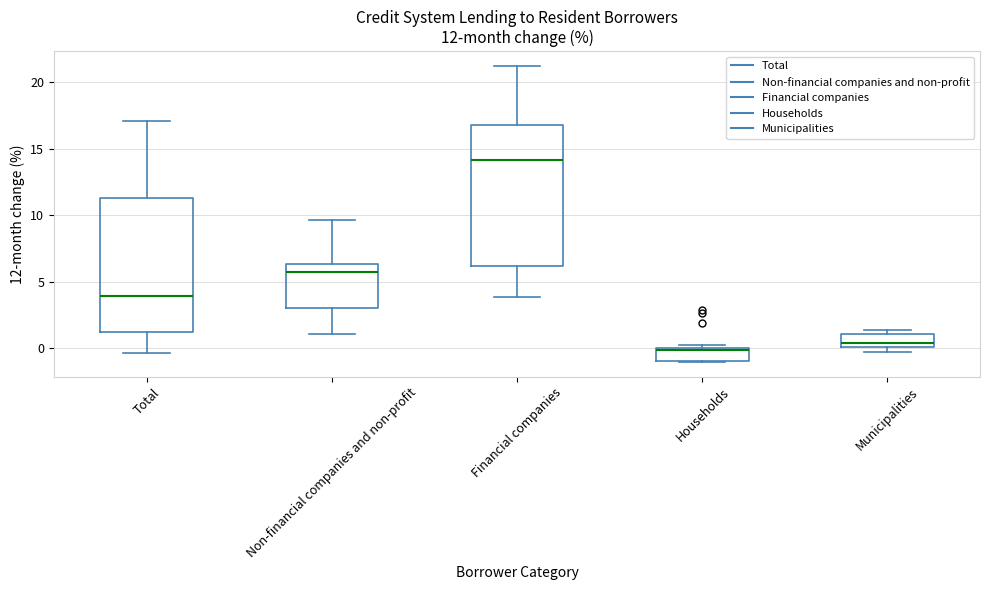

Which box's median line is the highest?

Financial companies